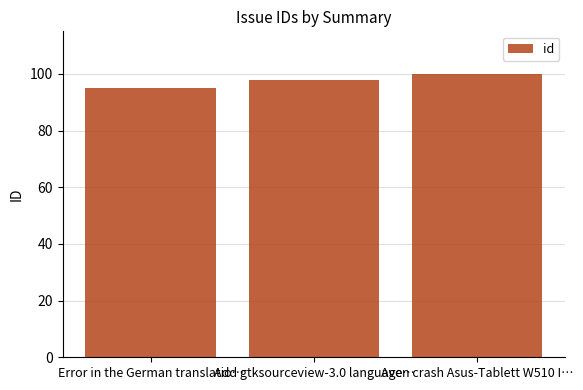

The value at Error in the German translatio… is 95. True or false?

True